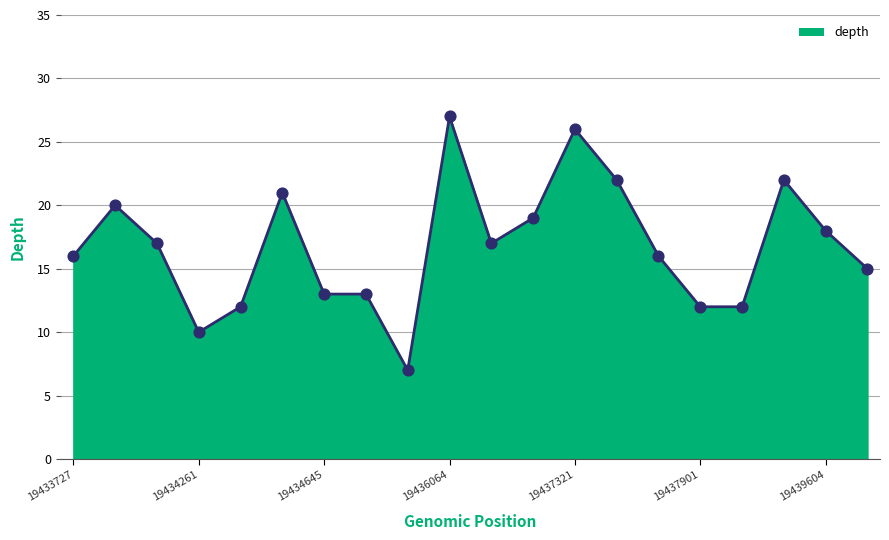

What is the difference between the maximum and minimum values?

20